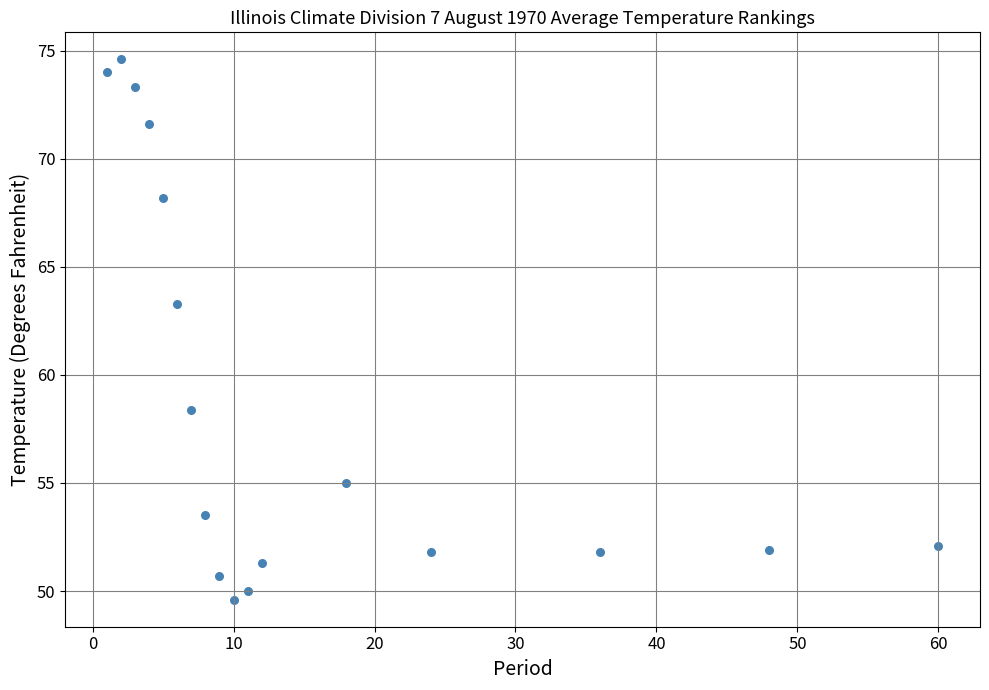

What Y value in the scatter plot is closest to 62?

63.3